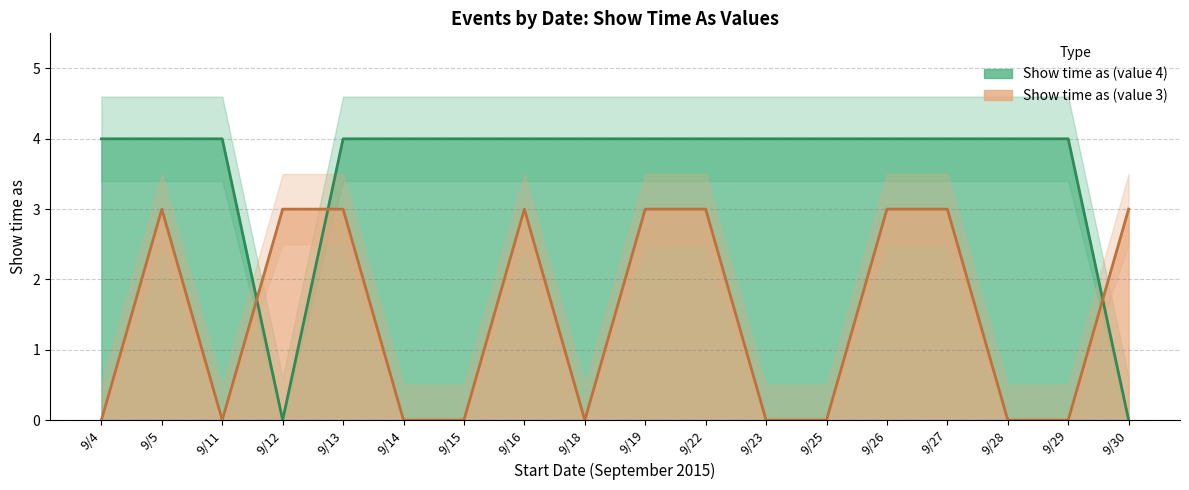

List the labels in order of Show time as (value 4) value, smallest first.

9/12, 9/30, 9/4, 9/5, 9/11, 9/13, 9/14, 9/15, 9/16, 9/18, 9/19, 9/22, 9/23, 9/25, 9/26, 9/27, 9/28, 9/29